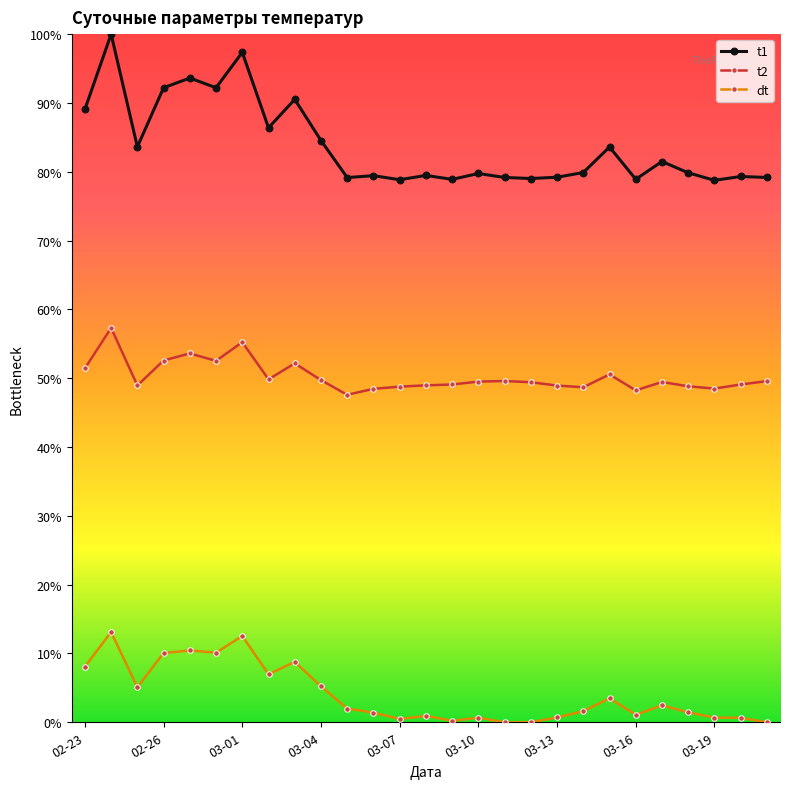

How many data points does each series have?

27